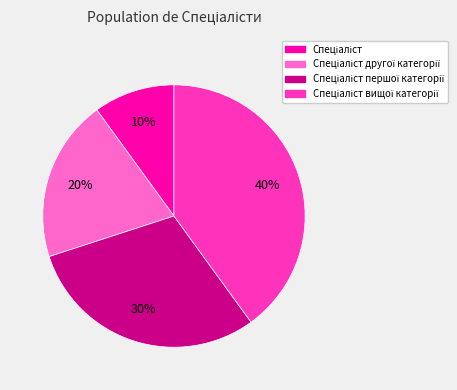

To the nearest percent, what is the average slice percentage?

25%